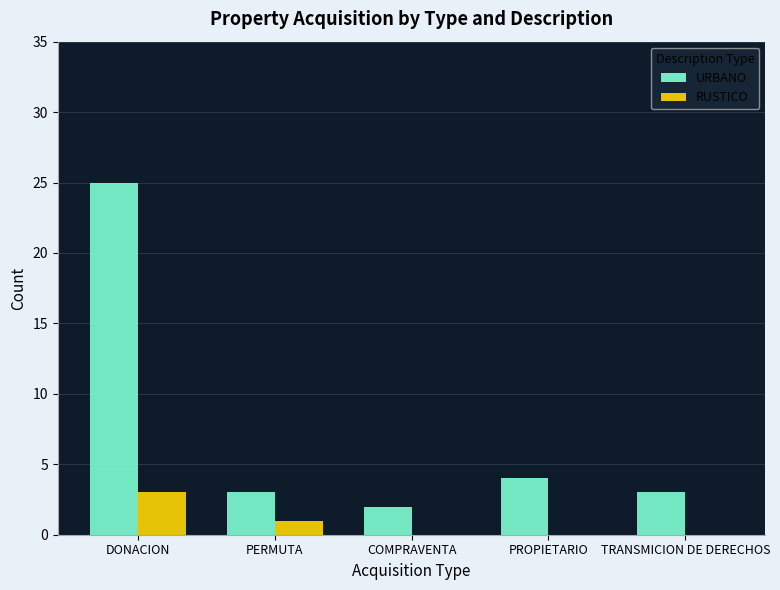

What is the sum of all URBANO values?

37